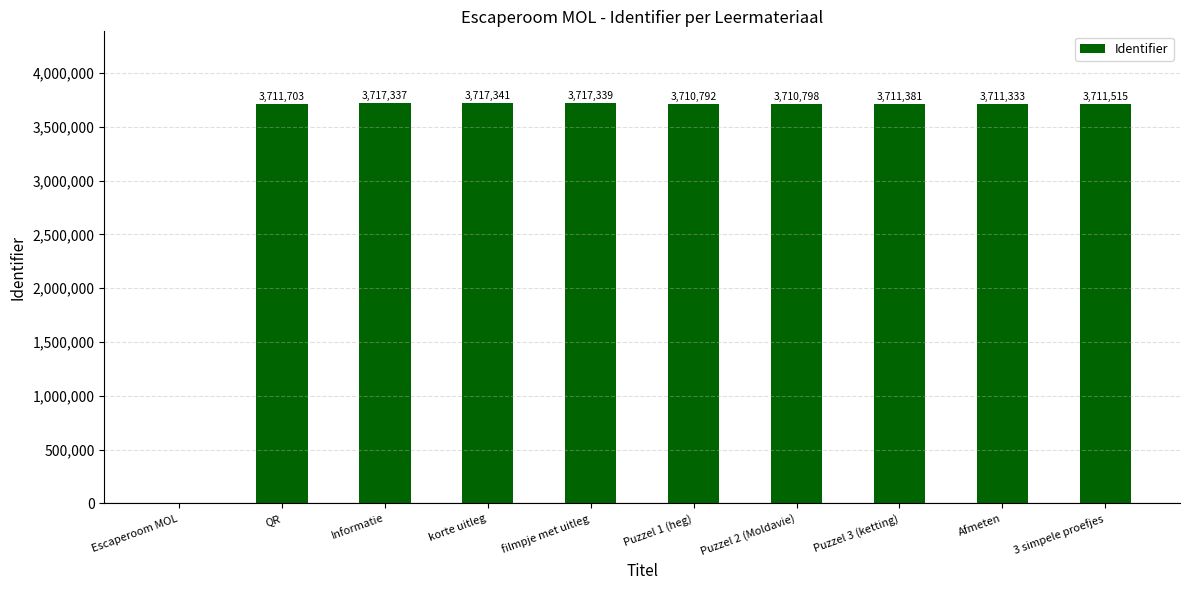

What is the maximum value shown in the chart?

3717341